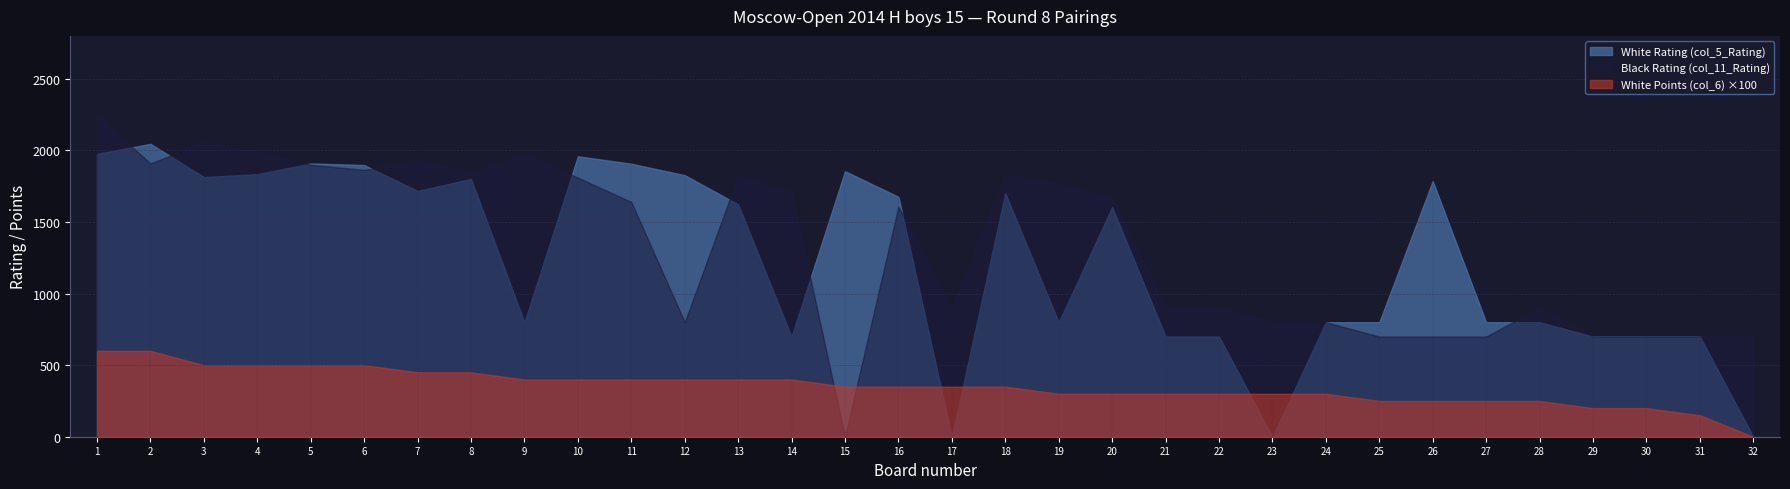

What are all the series names shown in the legend?

White Rating (col_5_Rating), Black Rating (col_11_Rating), White Points (col_6) ×100